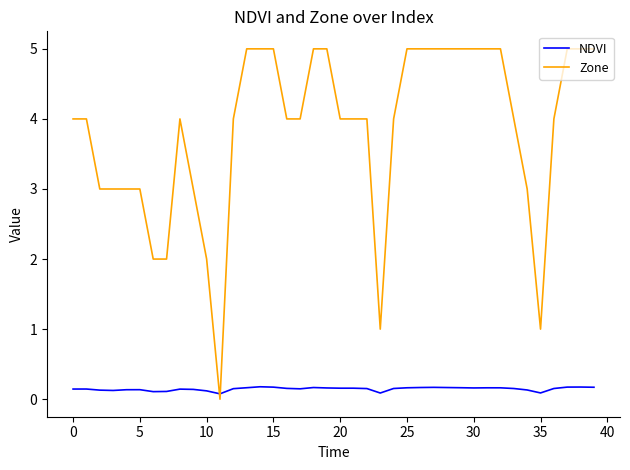

Which series has the largest total across all categories?

Zone